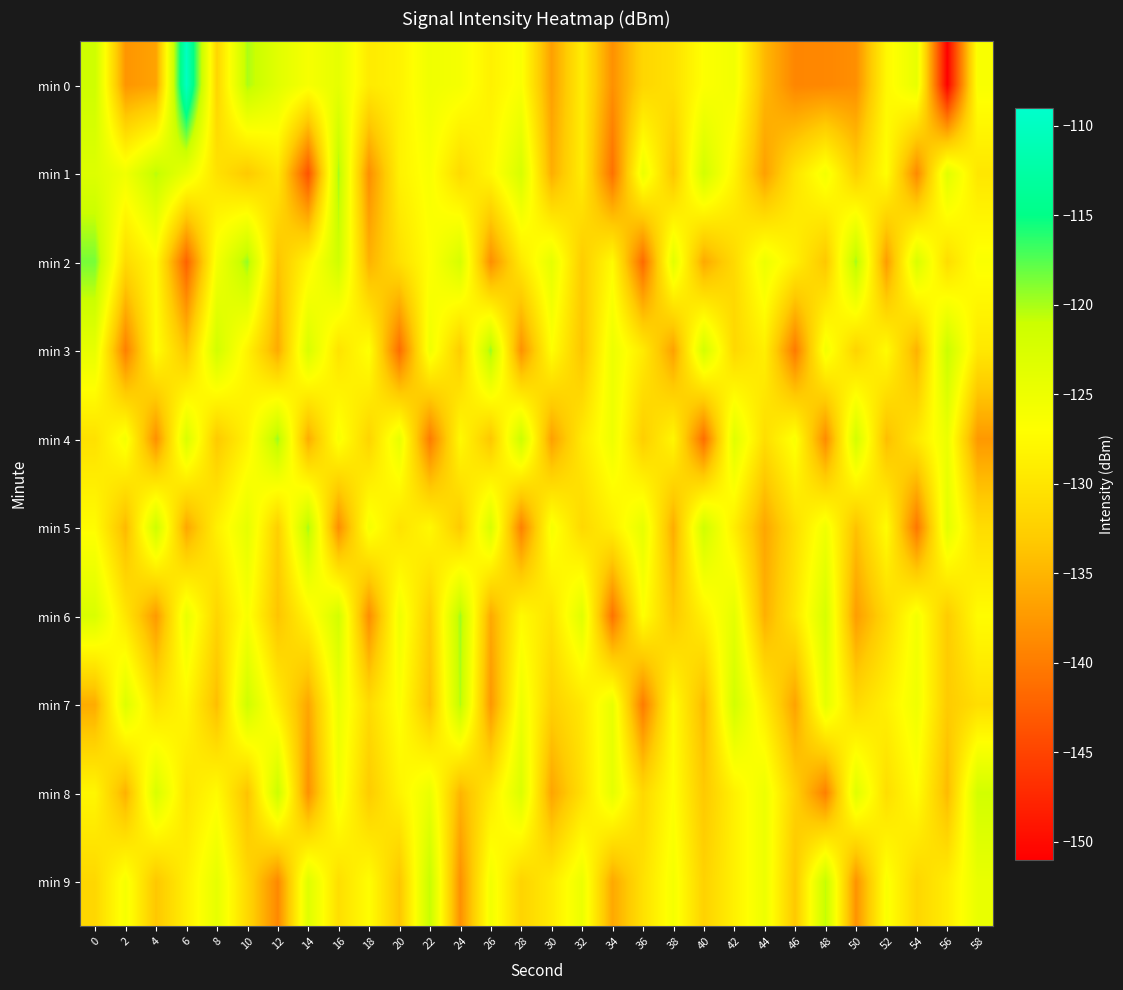

Reading left to right, list all the values displayed in this chart.

min 0: 0=-121.4	2=-137.7	4=-136.6	6=-110.0	8=-131.8	10=-120.0	12=-123.6	14=-126.1	16=-124.1	18=-129.3	20=-128.4	22=-125.3	24=-125.9	26=-128.6	28=-126.4	30=-136.9	32=-129.0	34=-138.2	36=-131.7	38=-130.4	40=-126.8	42=-125.5	44=-134.7	46=-139.1	48=-139.0	50=-138.3	52=-127.8	54=-124.3	56=-150.9	58=-126.3
min 1: 0=-123.1	2=-125.4	4=-120.4	6=-124.6	8=-130.4	10=-133.1	12=-129.8	14=-143.7	16=-119.8	18=-138.4	20=-128.5	22=-126.3	24=-131.2	26=-127.8	28=-122.4	30=-135.6	32=-129.1	34=-141.0	36=-124.7	38=-133.5	40=-121.9	42=-128.3	44=-136.8	46=-130.1	48=-125.7	50=-132.4	52=-127.0	54=-138.9	56=-123.5	58=-129.8
min 2: 0=-118.5	2=-131.2	4=-127.6	6=-142.3	8=-125.8	10=-119.4	12=-133.7	14=-128.1	16=-121.5	18=-135.2	20=-130.6	22=-126.9	24=-122.3	26=-138.4	28=-129.5	30=-124.1	32=-132.8	34=-127.4	36=-141.6	38=-123.7	40=-136.0	42=-131.3	44=-125.0	46=-128.7	48=-133.4	50=-119.8	52=-137.2	54=-122.6	56=-130.9	58=-126.5
min 3: 0=-124.3	2=-139.7	4=-127.1	6=-133.5	8=-121.8	10=-128.4	12=-135.9	14=-122.6	16=-130.2	18=-126.7	20=-141.4	22=-125.3	24=-132.8	26=-119.5	28=-138.1	30=-127.0	32=-133.6	34=-124.9	36=-129.3	38=-136.7	40=-122.1	42=-131.5	44=-128.8	46=-140.2	48=-125.6	50=-132.0	52=-127.4	54=-135.3	56=-121.0	58=-129.7
min 4: 0=-130.5	2=-125.8	4=-138.3	6=-122.7	8=-133.1	10=-128.4	12=-119.6	14=-135.7	16=-126.2	18=-131.9	20=-124.3	22=-140.1	24=-127.6	26=-133.4	28=-121.2	30=-136.8	32=-129.5	34=-125.1	36=-132.6	38=-128.0	40=-141.3	42=-123.5	44=-130.8	46=-126.4	48=-138.7	50=-122.0	52=-134.2	54=-129.6	56=-124.8	58=-137.5
min 5: 0=-127.3	2=-134.6	4=-121.4	6=-136.2	8=-128.7	10=-124.1	12=-132.5	14=-119.8	16=-138.4	18=-125.9	20=-130.3	22=-127.7	24=-133.1	26=-122.5	28=-139.6	30=-126.0	32=-131.4	34=-128.8	36=-124.2	38=-135.7	40=-121.6	42=-129.0	44=-136.3	46=-130.7	48=-125.4	50=-133.9	52=-127.2	54=-140.5	56=-123.8	58=-131.0
min 6: 0=-122.6	2=-129.9	4=-137.4	6=-124.5	8=-131.8	10=-126.3	12=-133.7	14=-128.1	16=-121.9	18=-138.5	20=-125.2	22=-132.6	24=-119.7	26=-136.0	28=-127.5	30=-130.2	32=-123.4	34=-140.8	36=-126.8	38=-133.2	40=-128.6	42=-124.0	44=-135.4	46=-129.8	48=-122.3	50=-137.1	52=-131.5	54=-125.7	56=-132.9	58=-127.3
min 7: 0=-135.8	2=-123.1	4=-130.4	6=-127.8	8=-134.2	10=-121.5	12=-128.9	14=-136.3	16=-124.7	18=-131.1	20=-126.5	22=-133.9	24=-120.2	26=-137.6	28=-125.0	30=-132.4	32=-129.7	34=-124.4	36=-140.1	38=-127.2	40=-134.5	42=-121.8	44=-129.2	46=-136.6	48=-124.0	50=-131.3	52=-128.7	54=-125.3	56=-133.0	58=-130.8
min 8: 0=-128.0	2=-135.3	4=-122.6	6=-130.0	8=-127.4	10=-133.8	12=-121.1	14=-138.2	16=-125.5	18=-132.9	20=-128.3	22=-124.7	24=-135.0	26=-129.4	28=-122.8	30=-136.4	32=-130.7	34=-124.1	36=-131.5	38=-126.9	40=-133.2	42=-128.6	44=-125.0	46=-132.3	48=-139.7	50=-123.4	52=-130.8	54=-127.1	56=-134.5	58=-121.8
min 9: 0=-131.6	2=-126.0	4=-133.4	6=-128.8	8=-124.2	10=-131.5	12=-138.9	14=-123.3	16=-130.7	18=-127.1	20=-133.5	22=-120.8	24=-138.2	26=-125.6	28=-132.0	30=-129.3	32=-124.8	34=-136.1	36=-130.5	38=-125.9	40=-132.2	42=-128.6	44=-125.0	46=-133.3	48=-120.7	50=-138.0	52=-126.4	54=-131.7	56=-129.1	58=-124.5